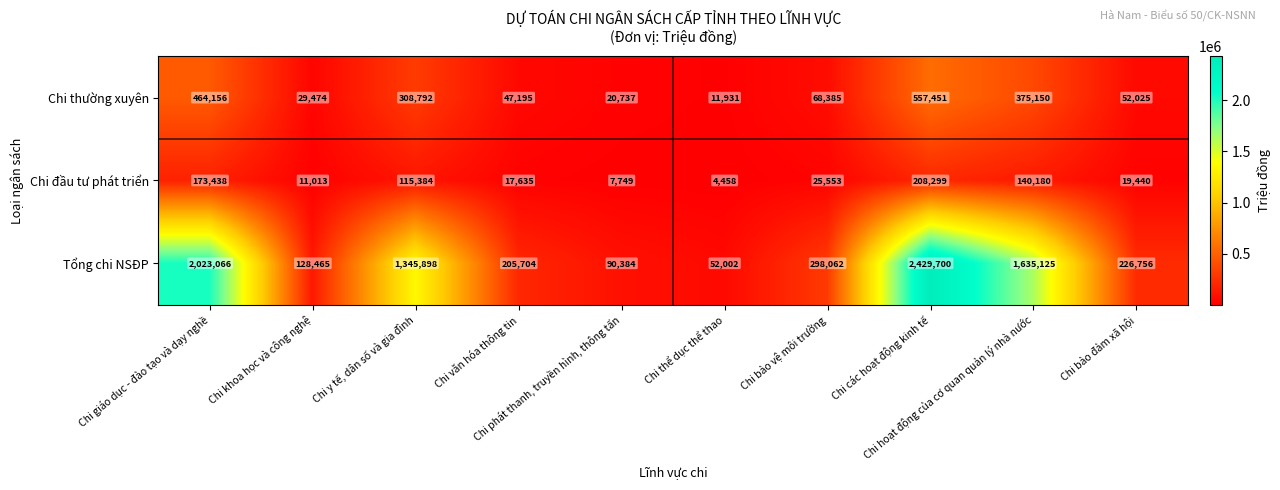

What is the highest value of the Chi đầu tư phát triển series?

208299